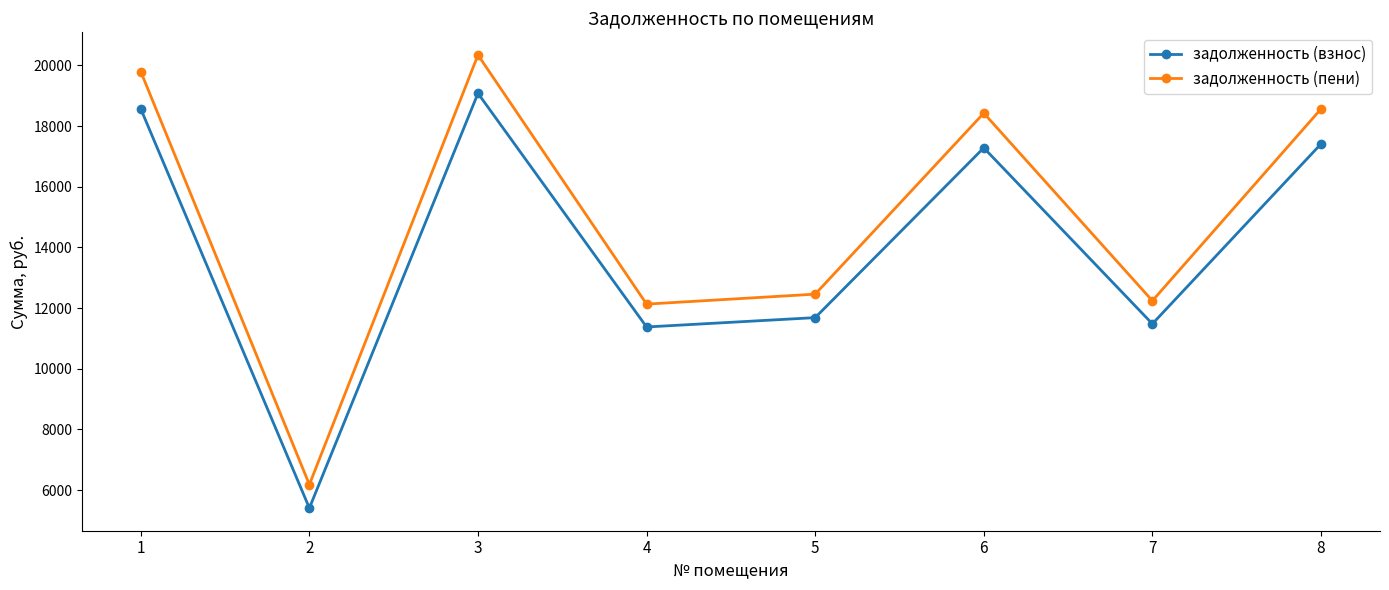

At which label is задолженность (взнос) closest to 12242?

5